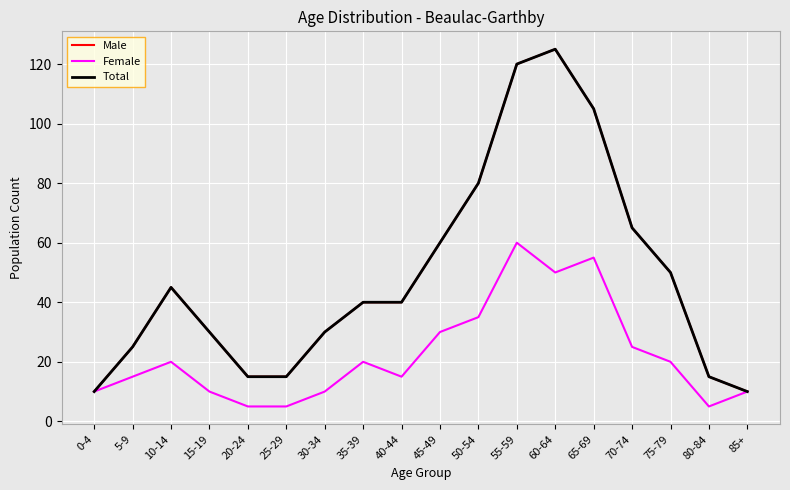

What is the value of the Male point at the 6th from the left?

15